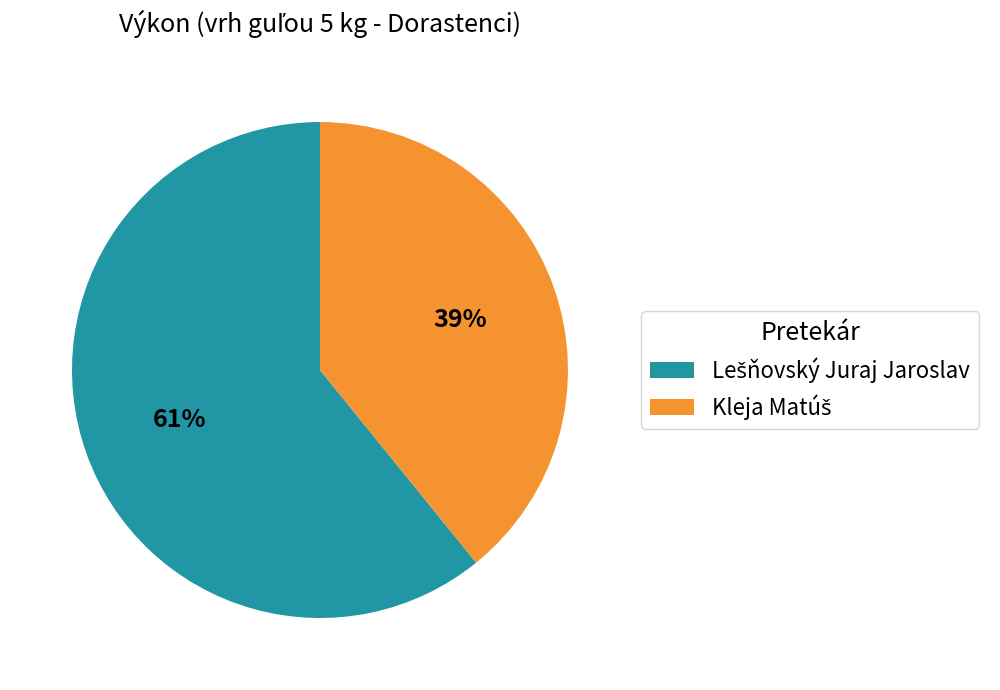

How many slices are in this pie chart?

2